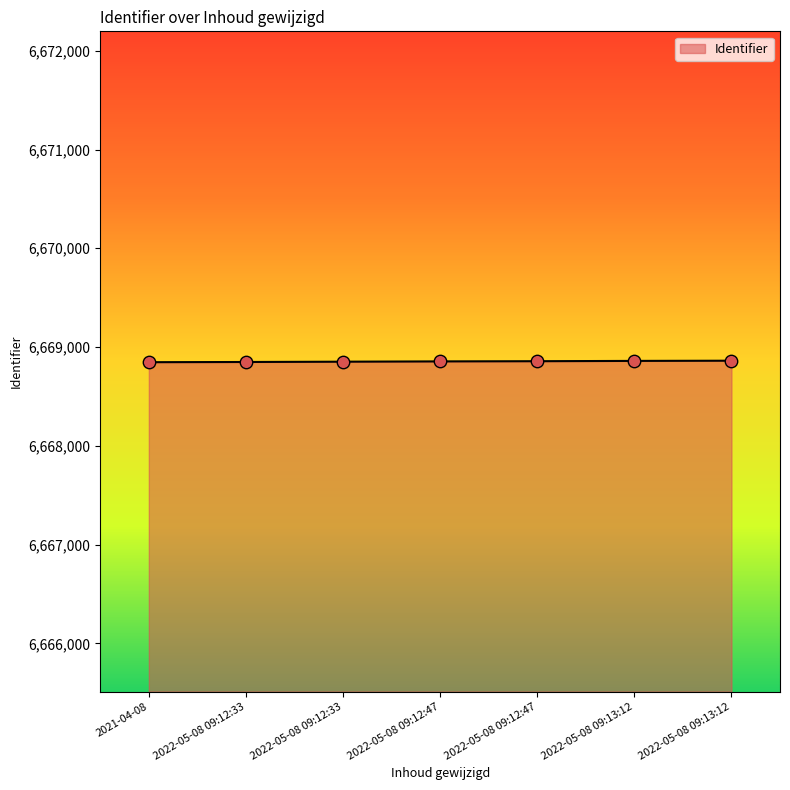

How many categories are shown in the chart?

7